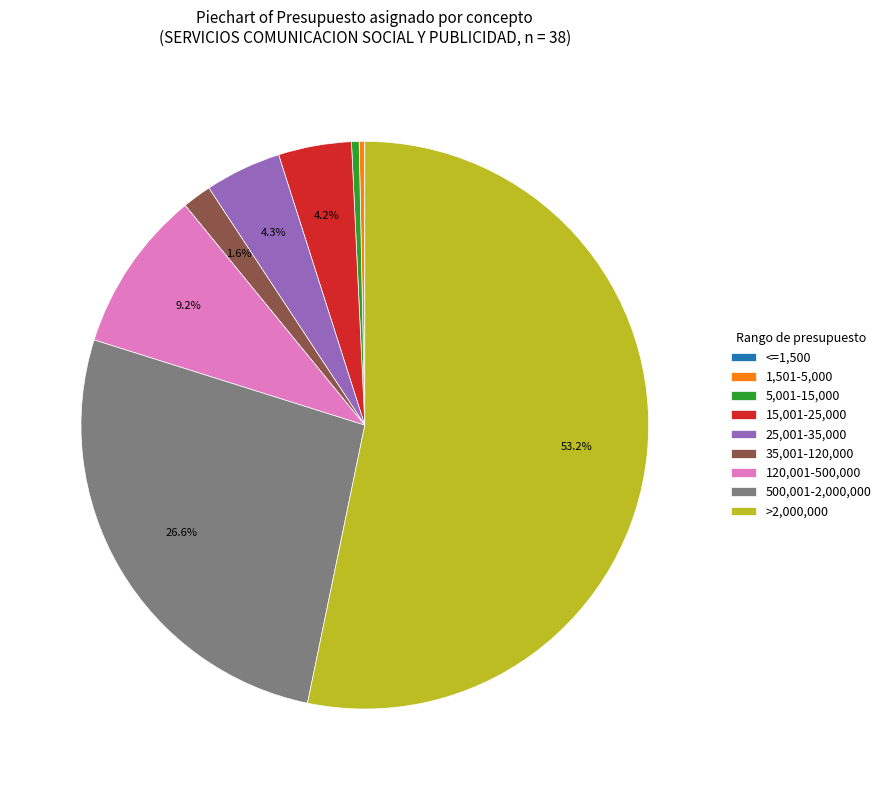

What is the largest slice in the pie chart?

>2,000,000